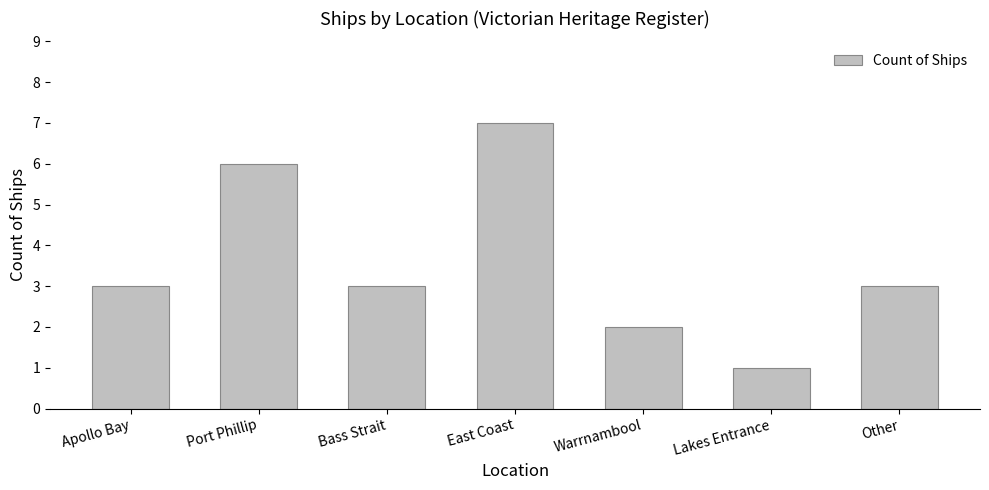

What is the value of the 7th bar from the left?

3